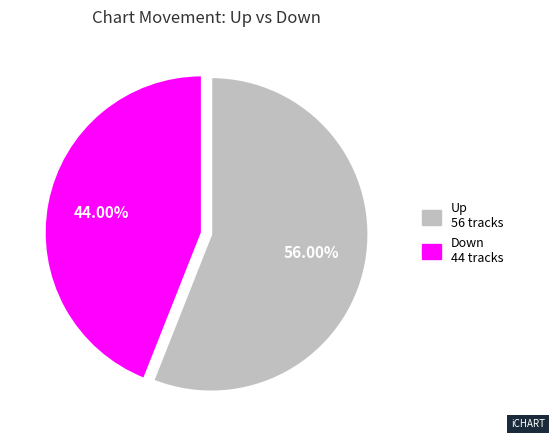

Which category has the biggest portion of the pie?

Up